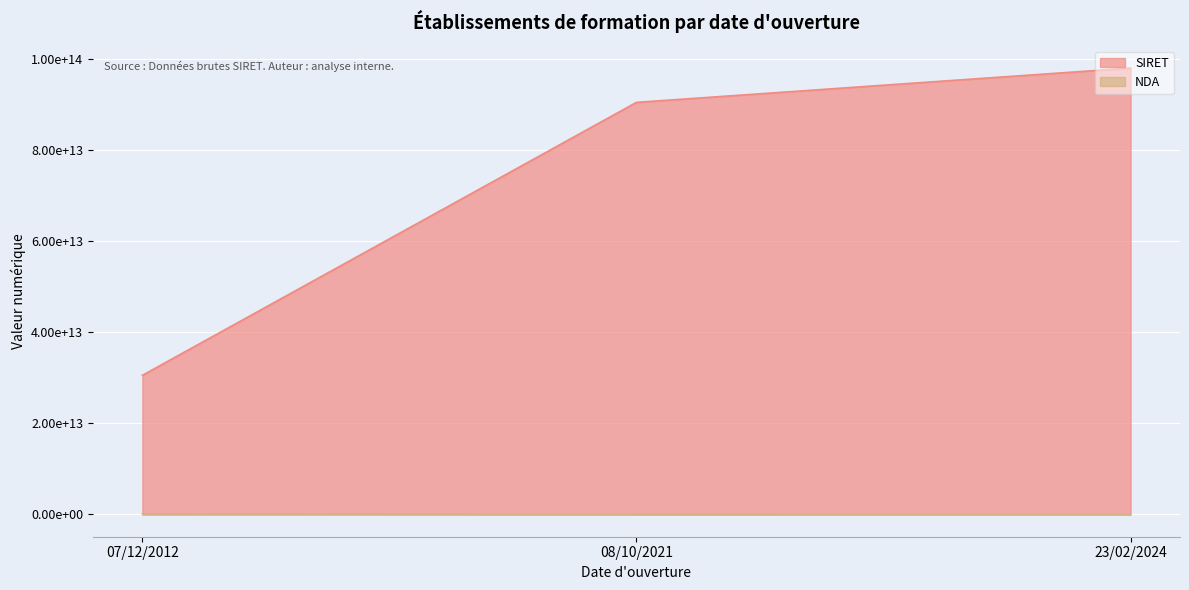

Which label corresponds to the largest value in the chart?

23/02/2024